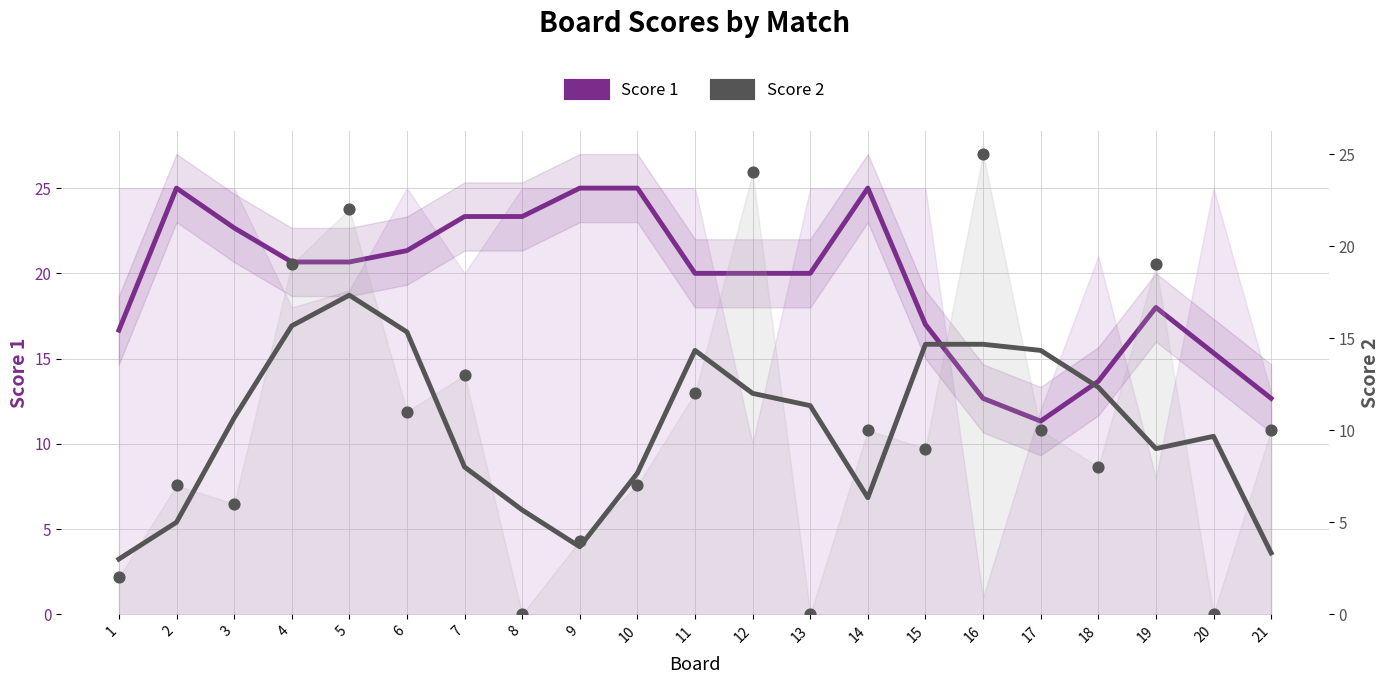

What are all the series names shown in the legend?

Score 1, Score 2